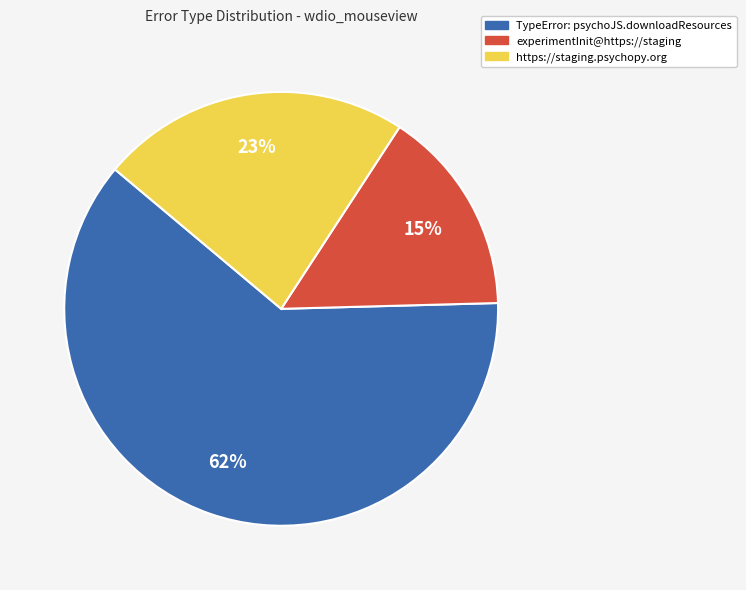

Is there any slice that represents more than half of the pie?

Yes